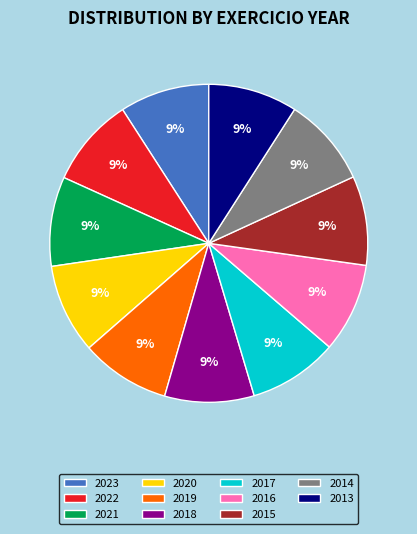

To the nearest percent, what percentage of the pie is 2017?

9%